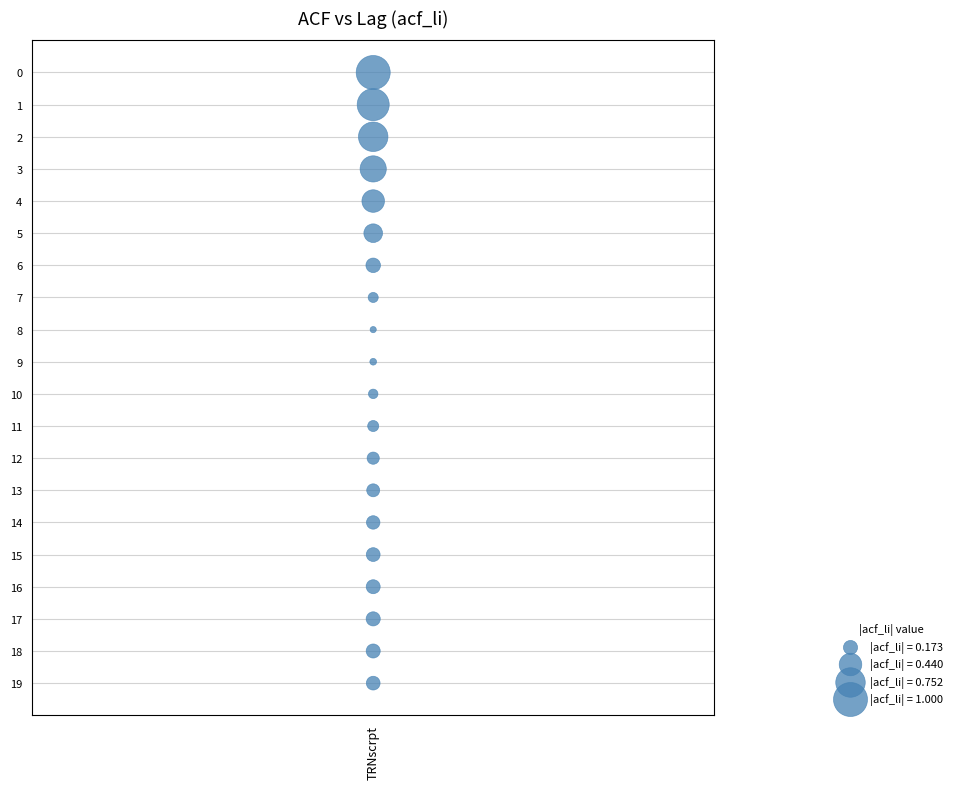

What is the range of Y values (max minus min)?

19